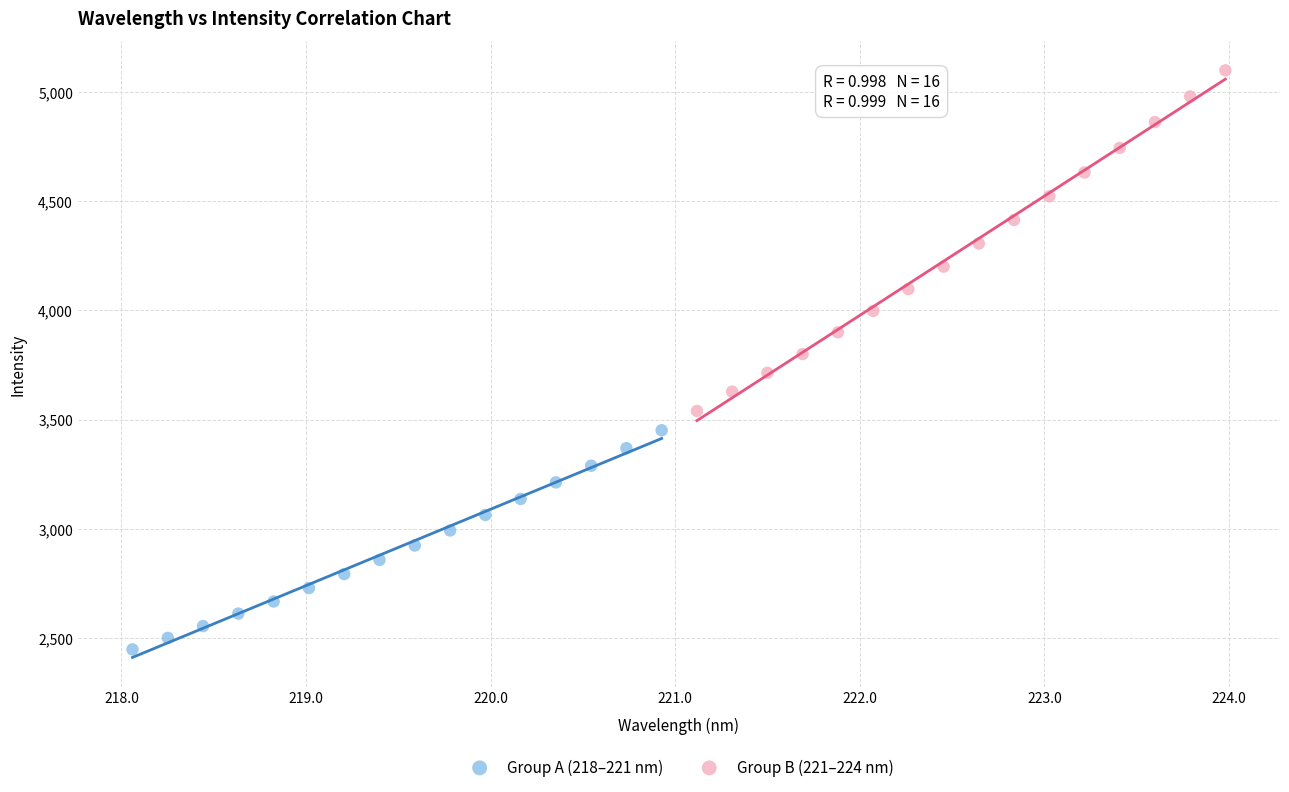

Which series reaches the minimum Y coordinate?

Group A (218–221 nm)